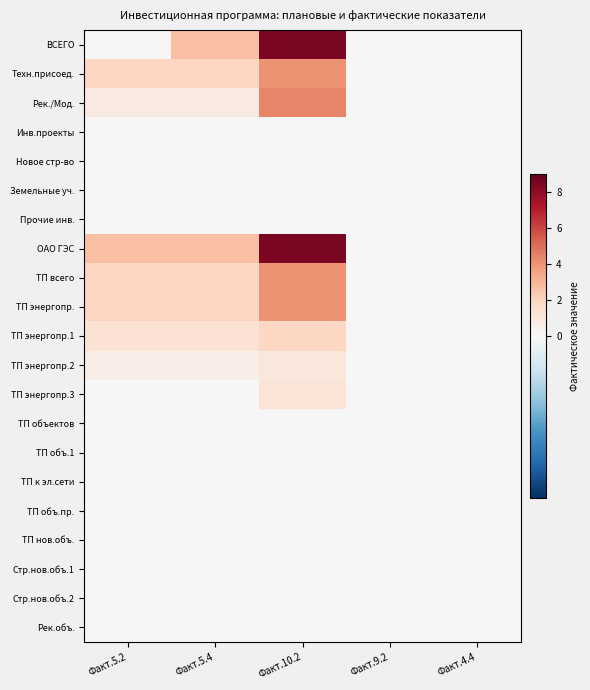

At which category is the sum across all series the highest?

Факт.10.2